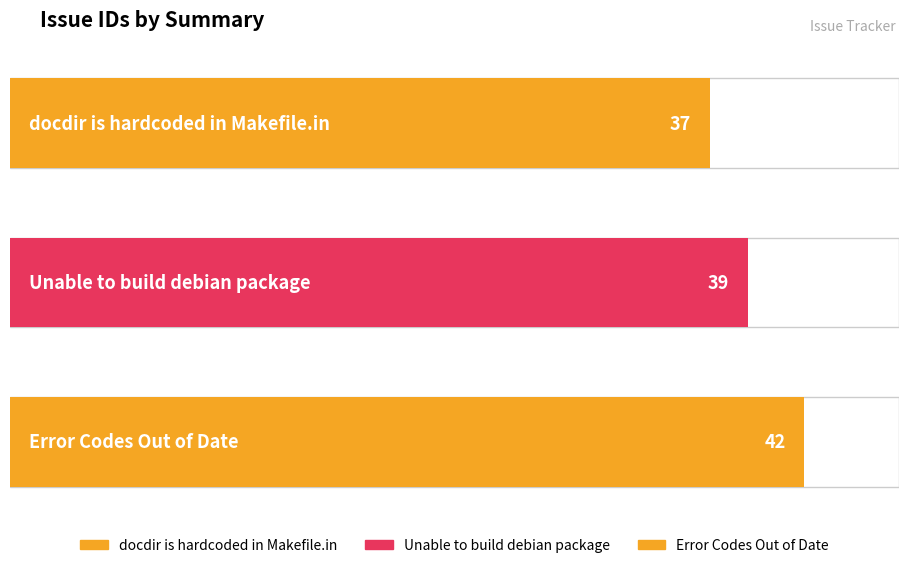

Which has a higher value, Unable to build debian package or docdir is hardcoded in Makefile.in?

Unable to build debian package